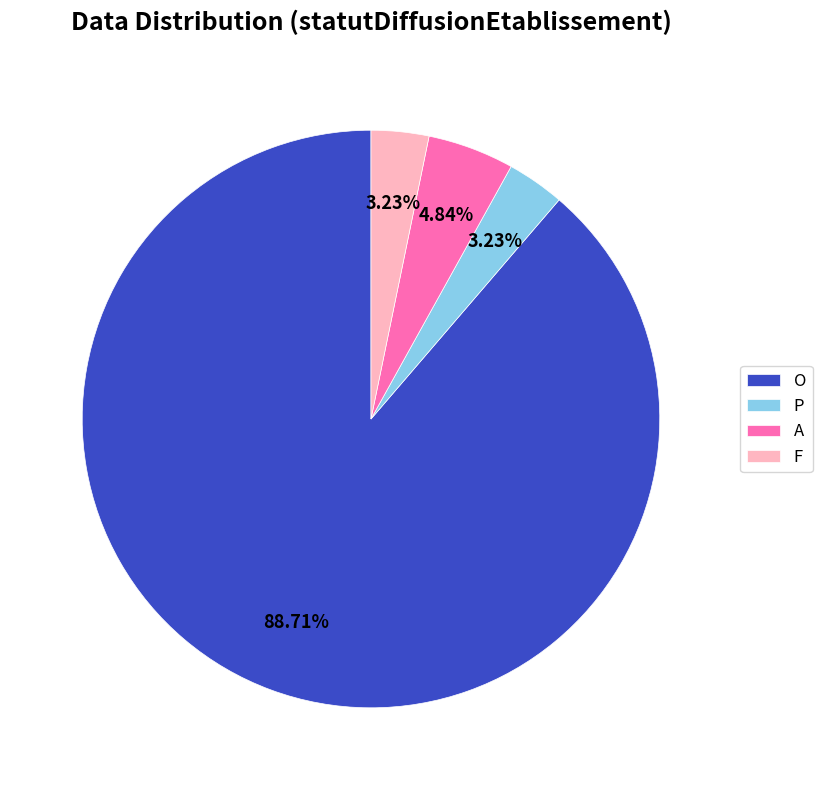

Combined, what portion of the pie is O and P?

91.9%